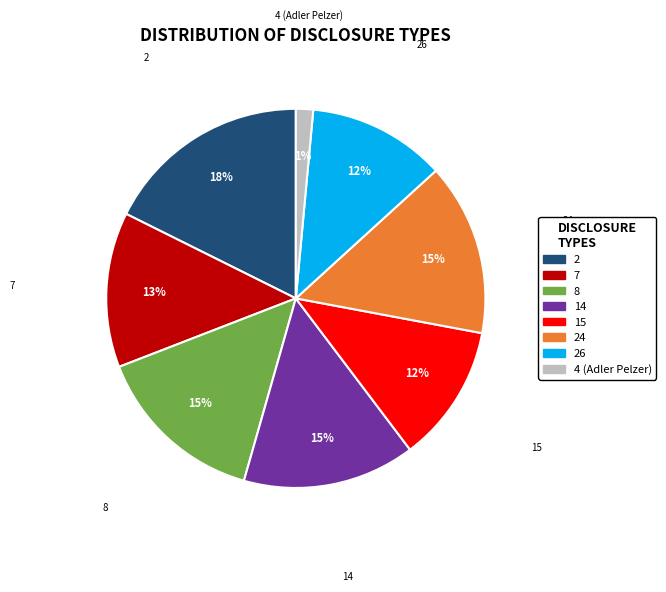

Which slice is the largest?

2